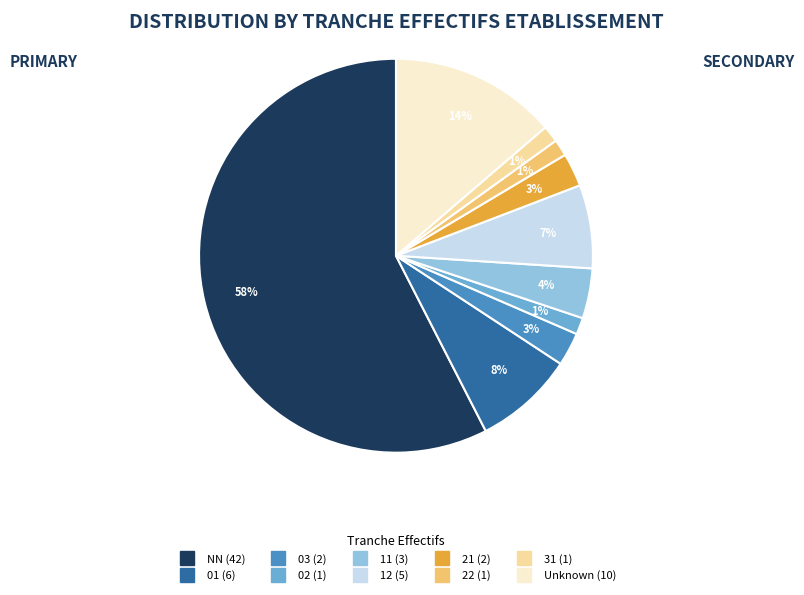

Is there any slice that represents more than half of the pie?

Yes